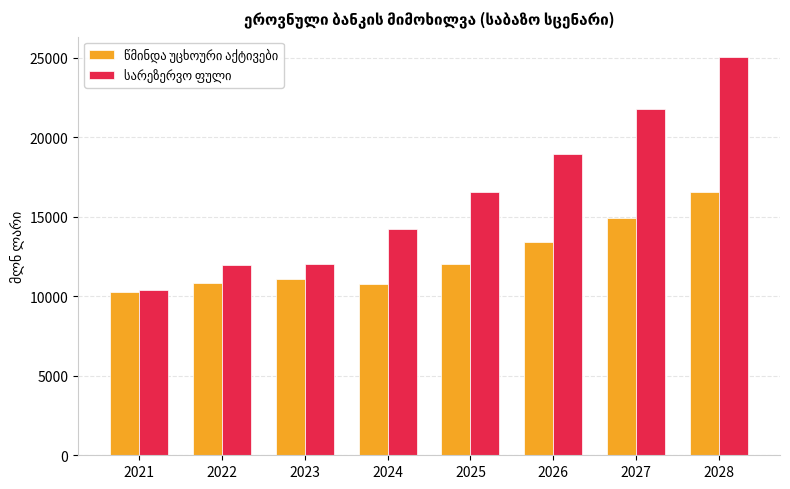

What is the difference between the highest and lowest values at 2027?

6858.4